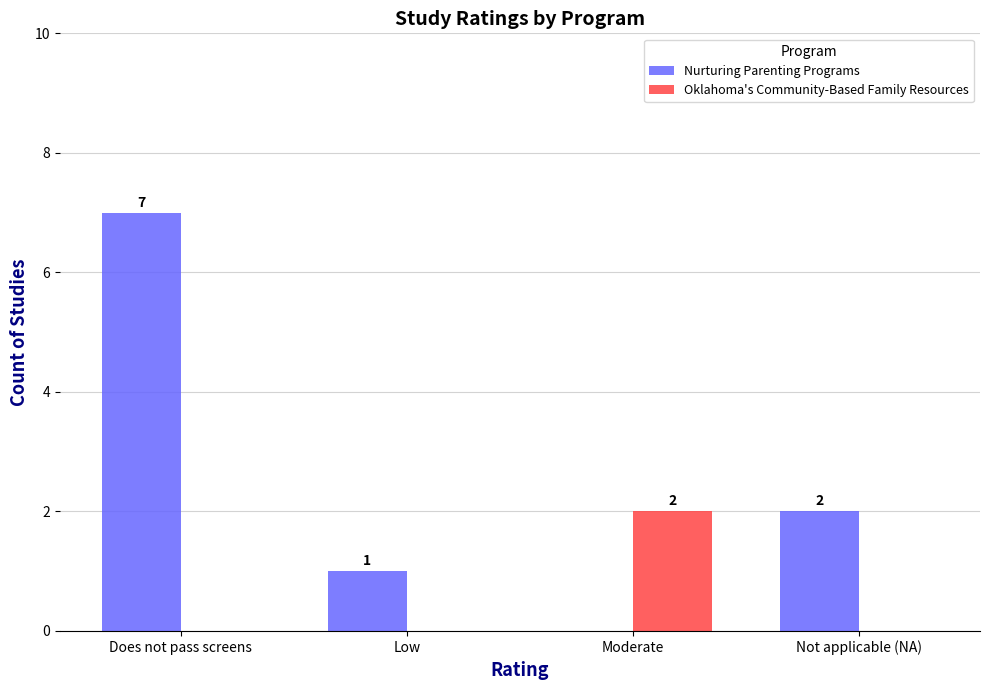

Read the Nurturing Parenting Programs value at Does not pass screens.

7